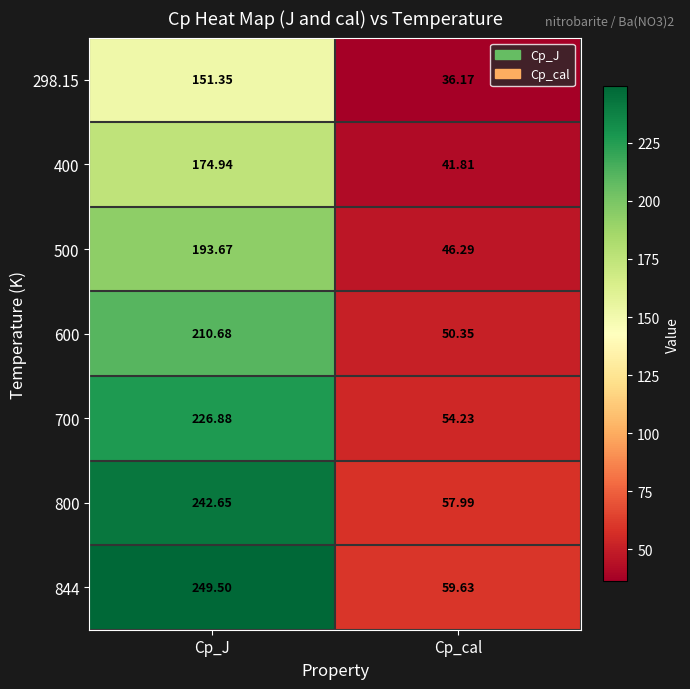

List the labels in order of 844 value, smallest first.

Cp_cal, Cp_J